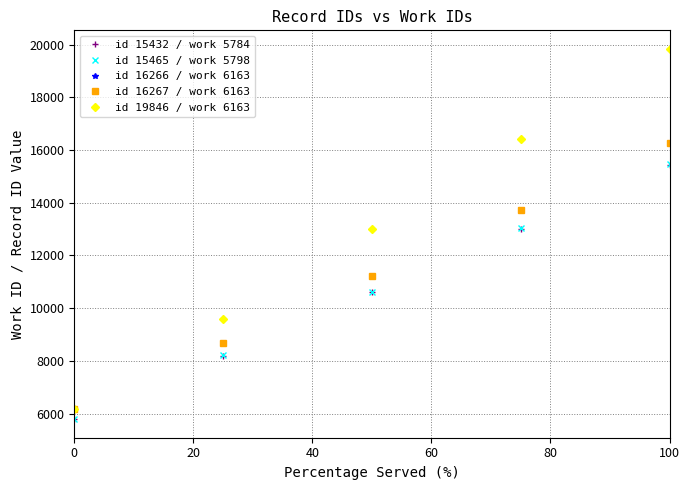

Which series has the widest spread of values?

id 19846 / work 6163